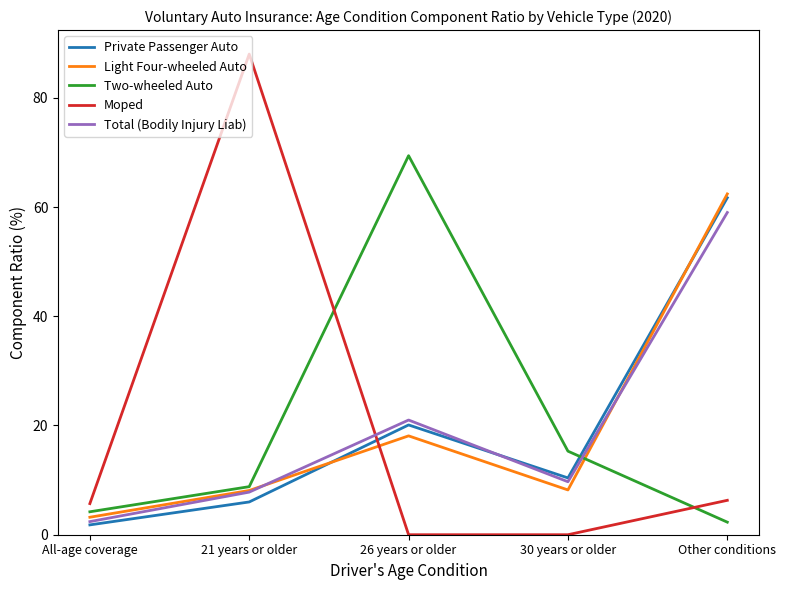

The Two-wheeled Auto series shows 105.1 at 26 years or older. True or false?

False